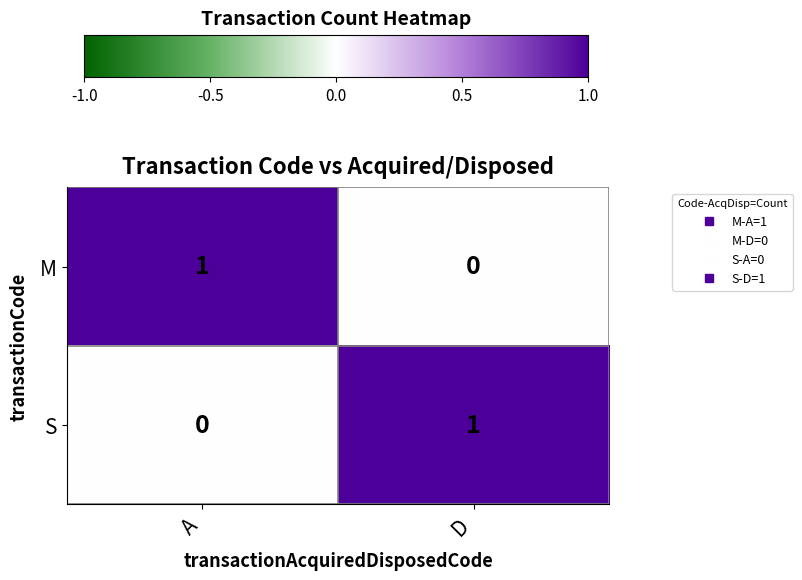

Rank the categories by S value from highest to lowest.

D, A